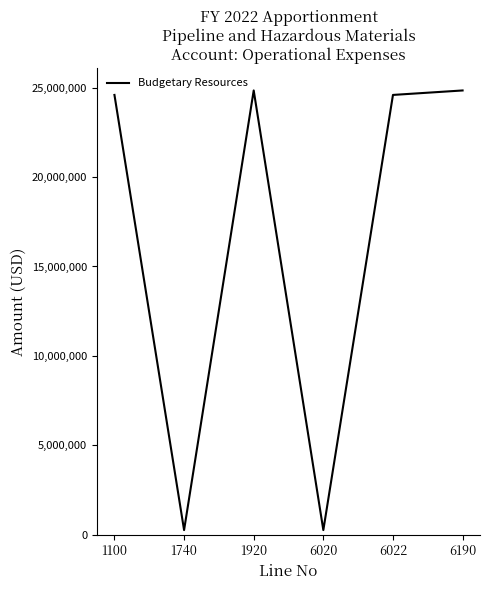

What is the change in value from 1740 to 6022?

+24350000